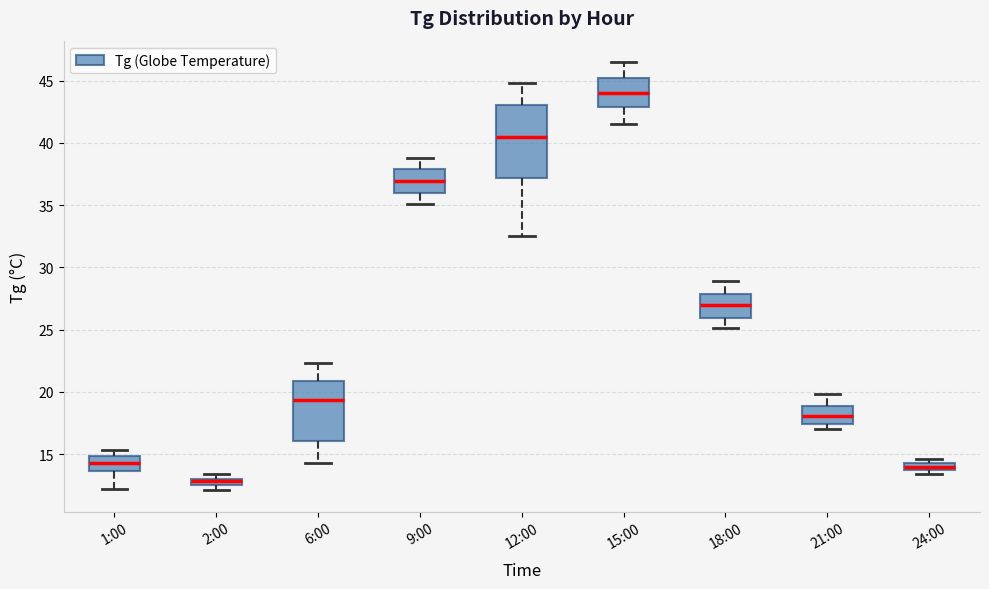

Which box is the tallest, from its lower edge to its upper edge?

12:00